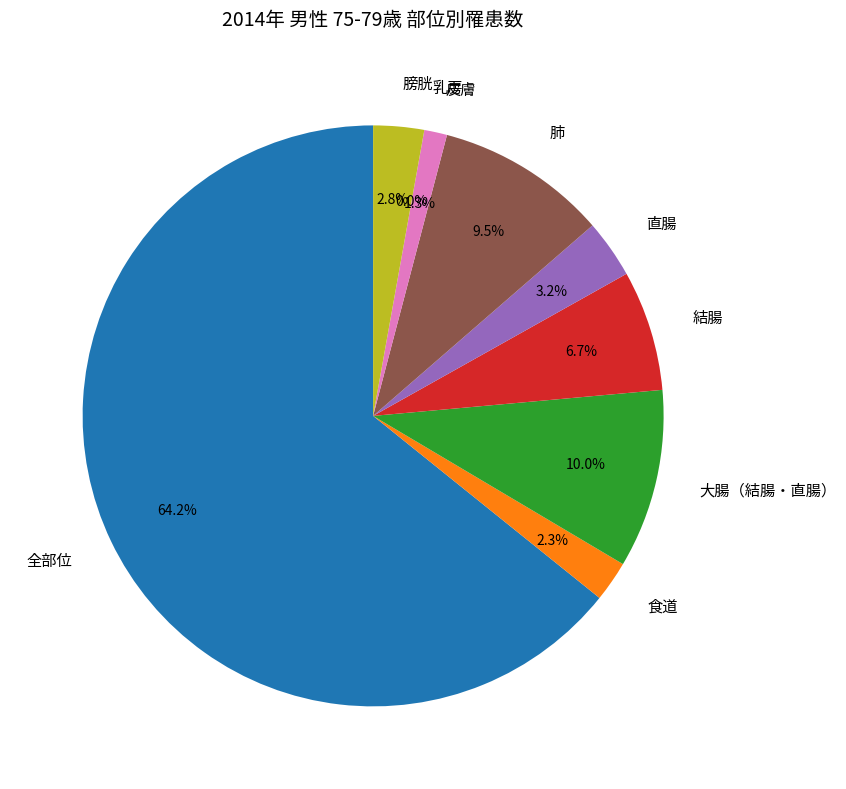

The 皮膚 slice represents 11% of the pie. True or false?

False